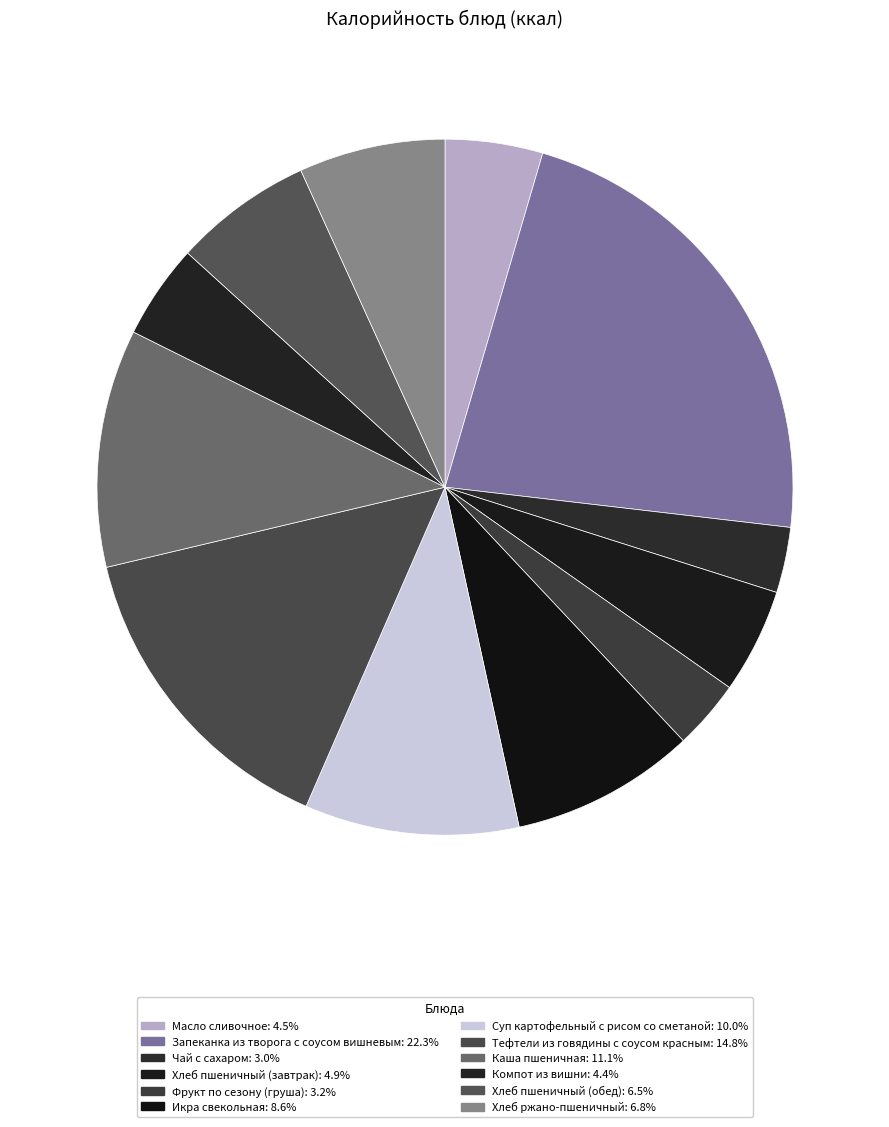

How many segments does this pie chart have?

12